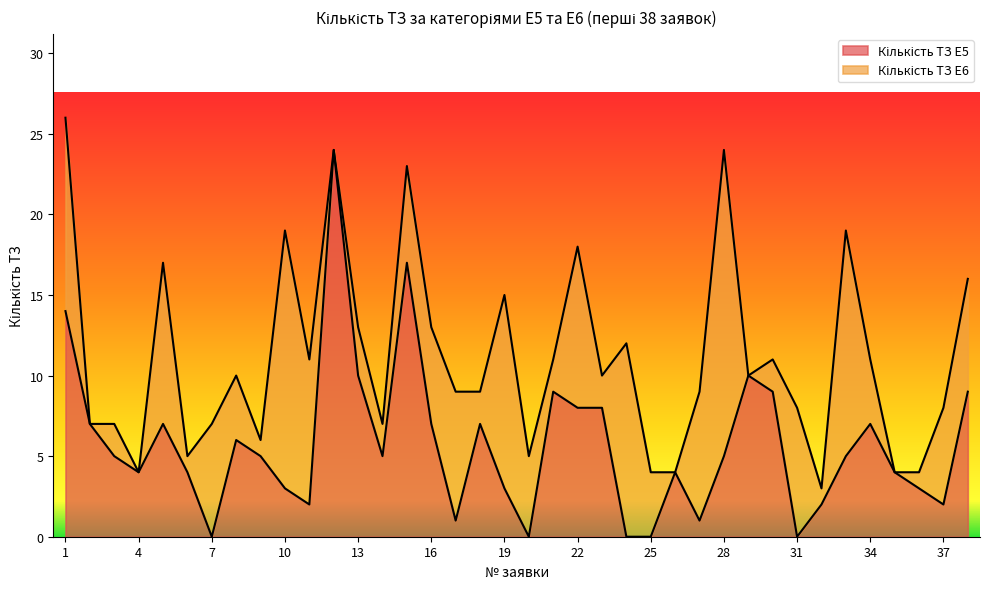

Reading left to right, what are all the values shown in this chart?

14	7	5	4	7	4	0	6	5	3	2	24	10	5	17	7	1	7	3	0	9	8	8	0	0	4	1	5	10	9	0	2	5	7	4	3	2	9